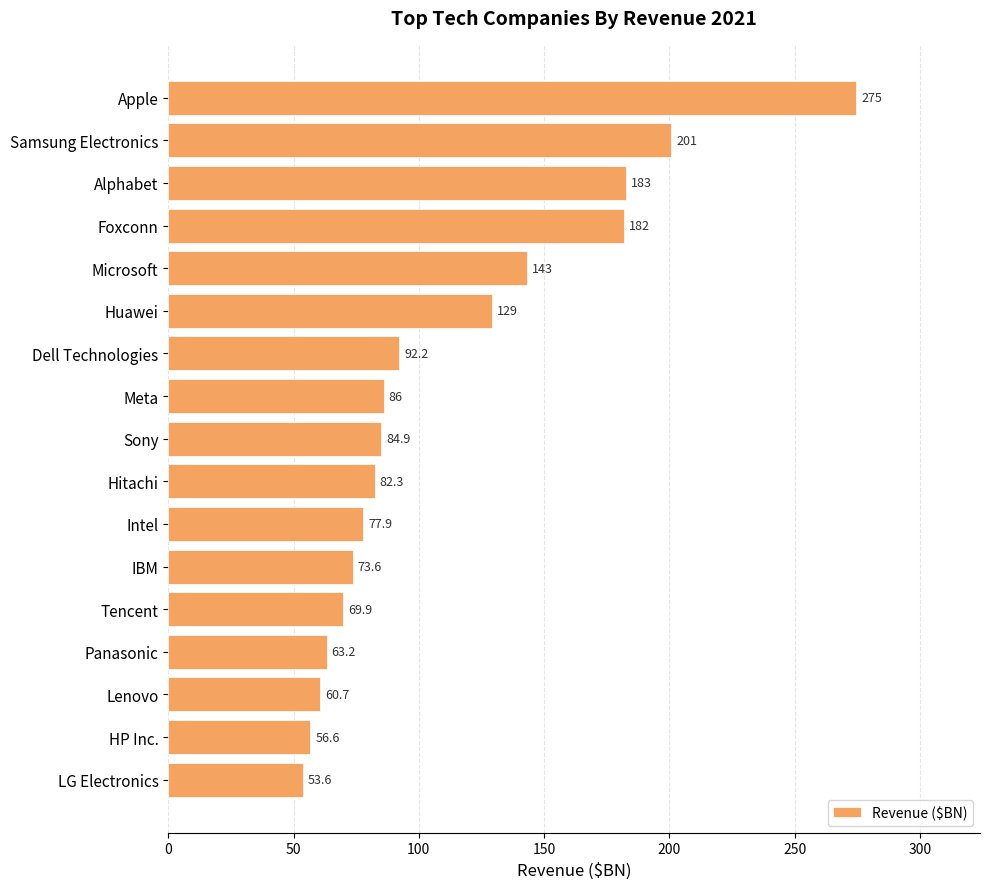

How many data points are less than 84?

8